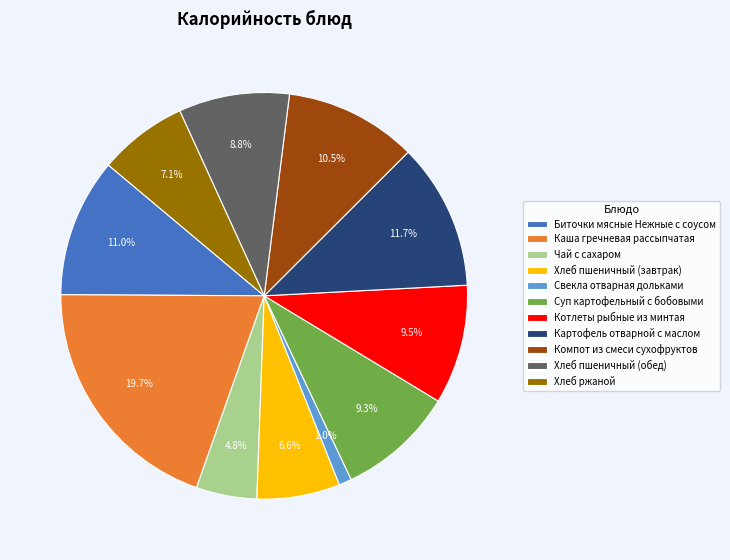

What is the smallest slice in the pie chart?

Свекла отварная дольками